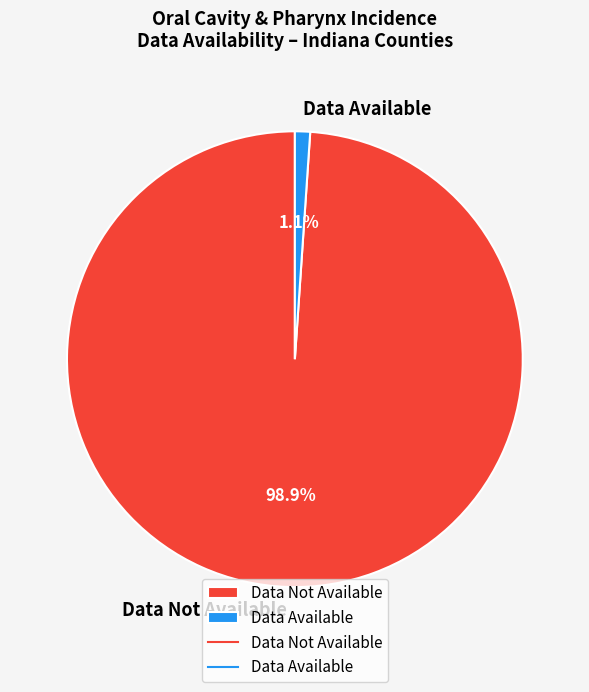

Which slice represents more than half of the pie?

Data Not Available